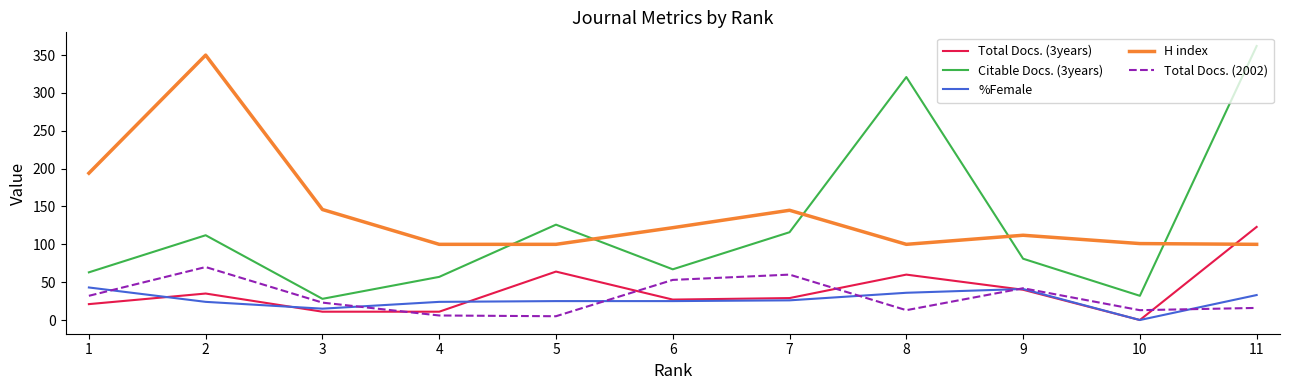

Is the value of Citable Docs. (3years) at 4 greater than the value of H index at 3?

No